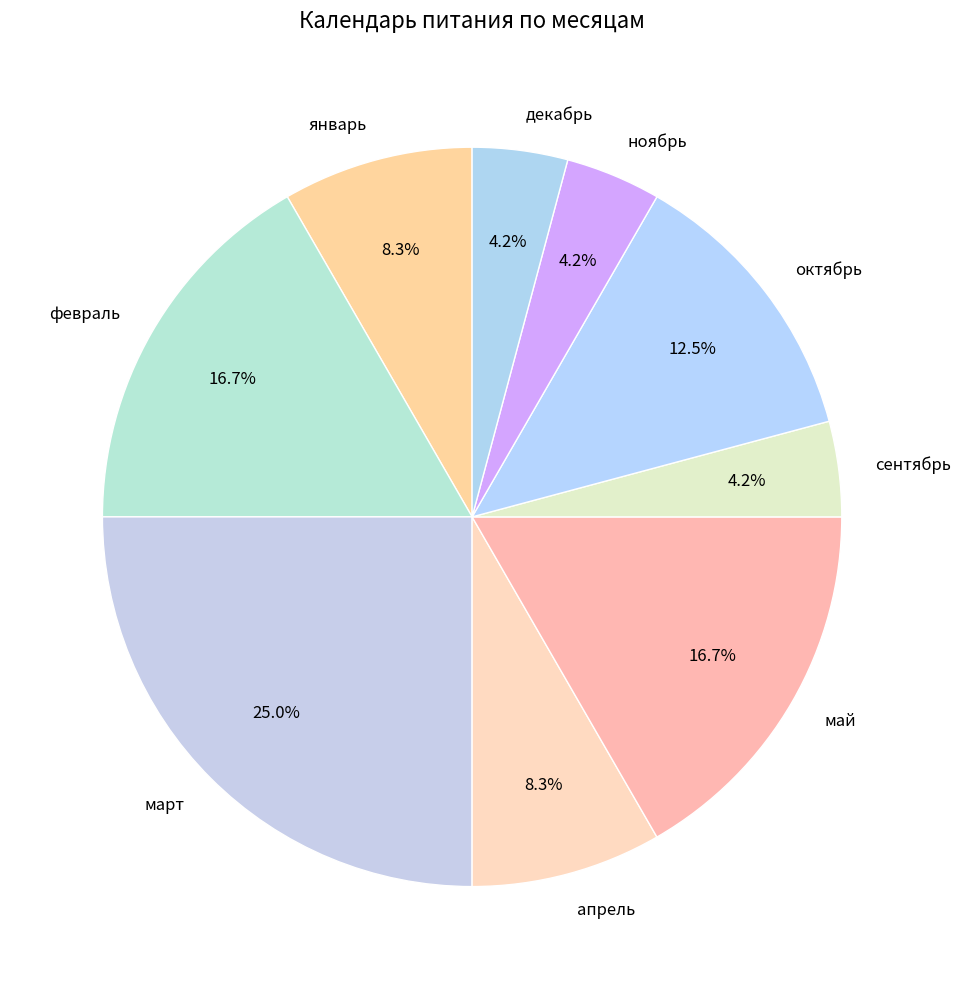

How many slices are in this pie chart?

9